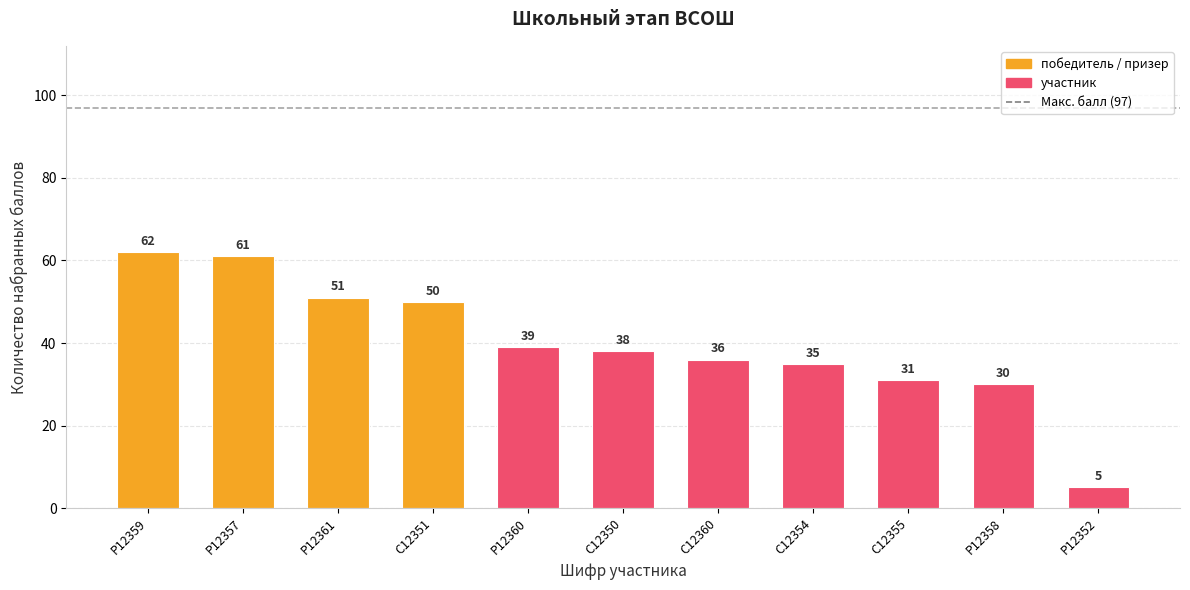

Reading left to right, transcribe all the data shown in this chart.

Р12359=62	Р12357=61	Р12361=51	С12351=50	Р12360=39	С12350=38	С12360=36	С12354=35	С12355=31	Р12358=30	Р12352=5